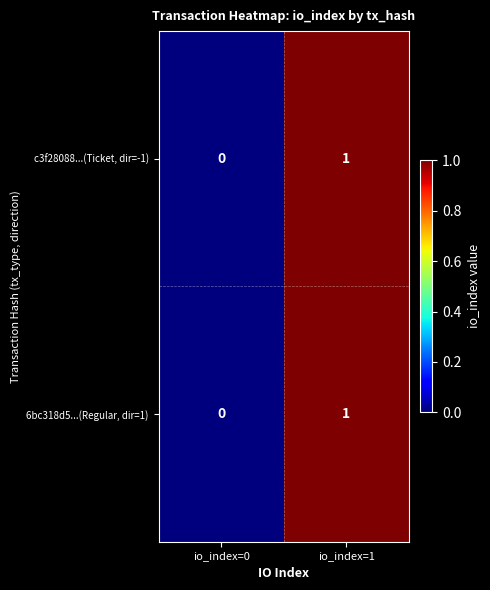

The c3f28088...(Ticket, dir=-1) series shows 0 at io_index=0. True or false?

True